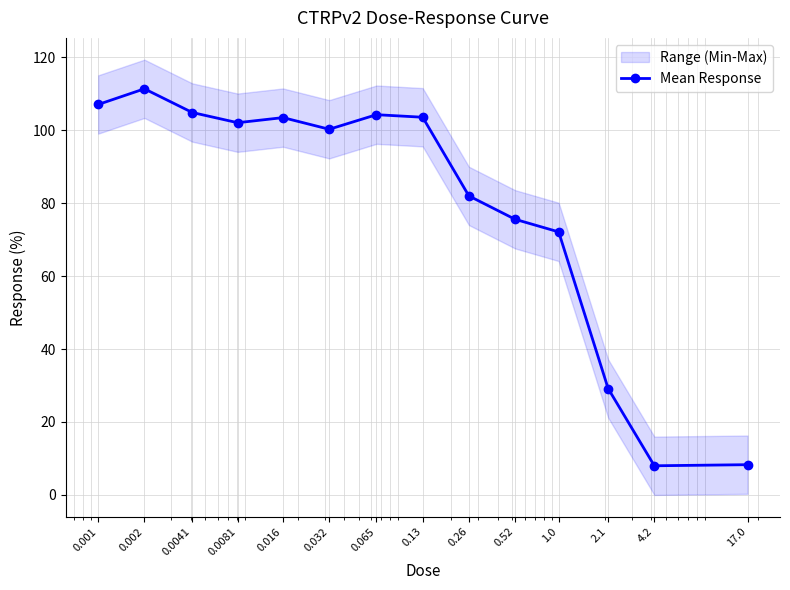

What is the sum of the values at 0.002 and 4.2?

119.4